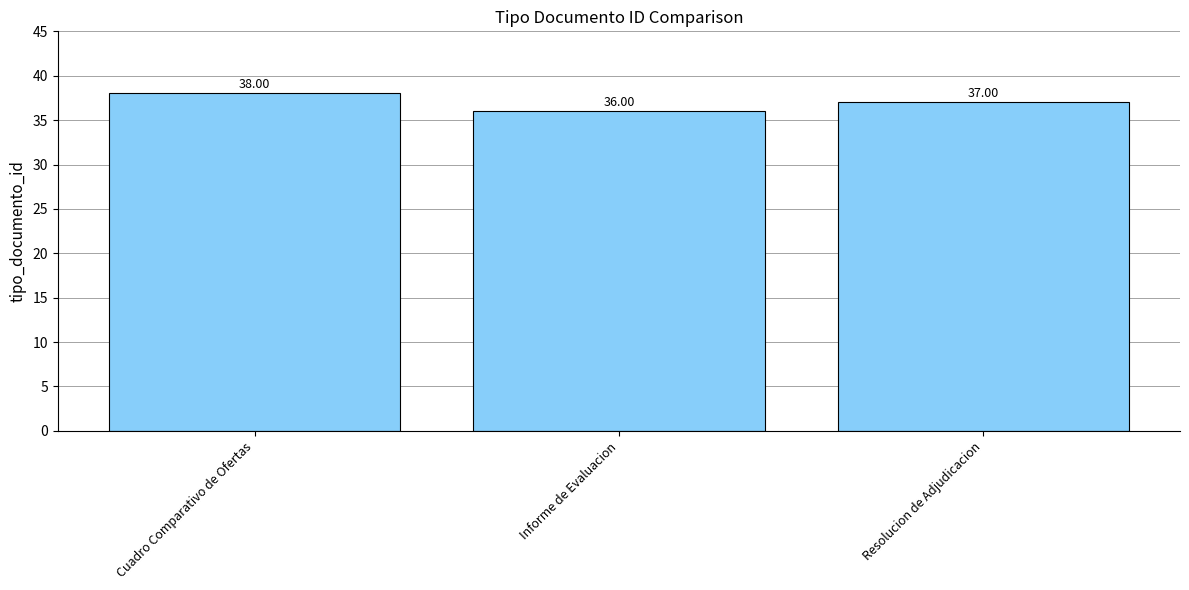

What is the difference between the values at Informe de Evaluacion and Cuadro Comparativo de Ofertas?

2